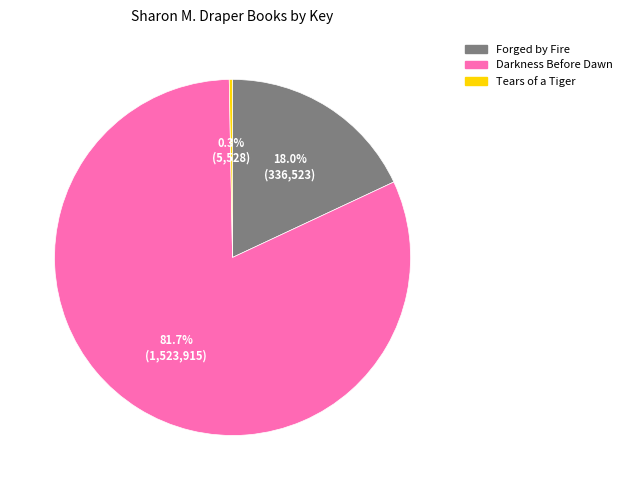

The Tears of a Tiger slice represents 0% of the pie. True or false?

True